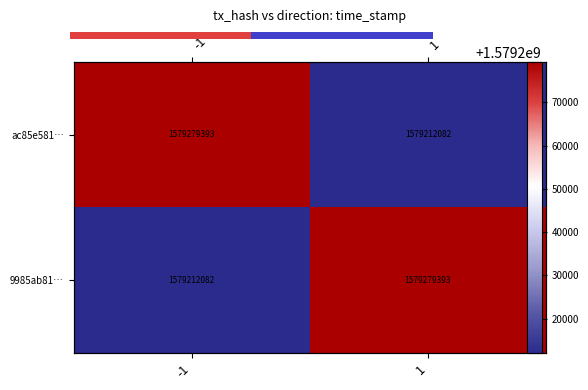

At which category is the sum across all series the highest?

1